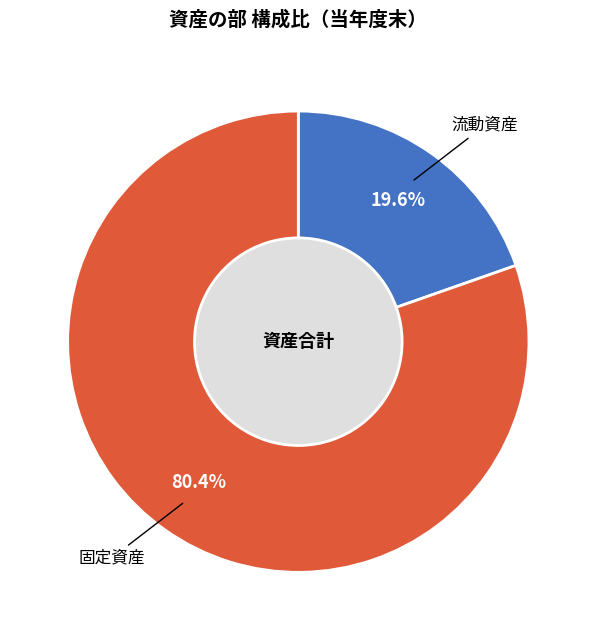

How many slices are in this pie chart?

2